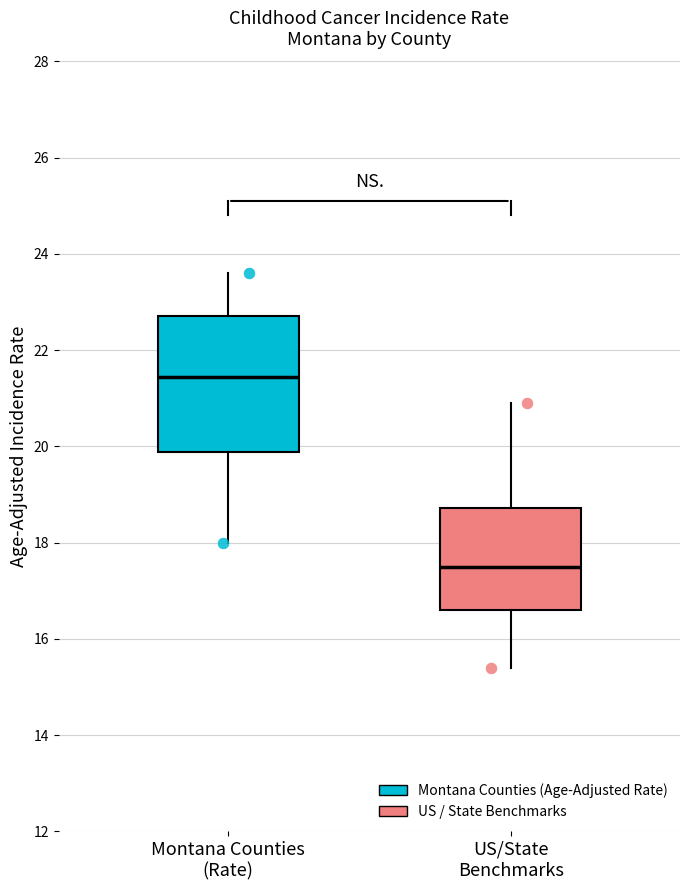

Which box's median line is the lowest?

US/State Benchmarks